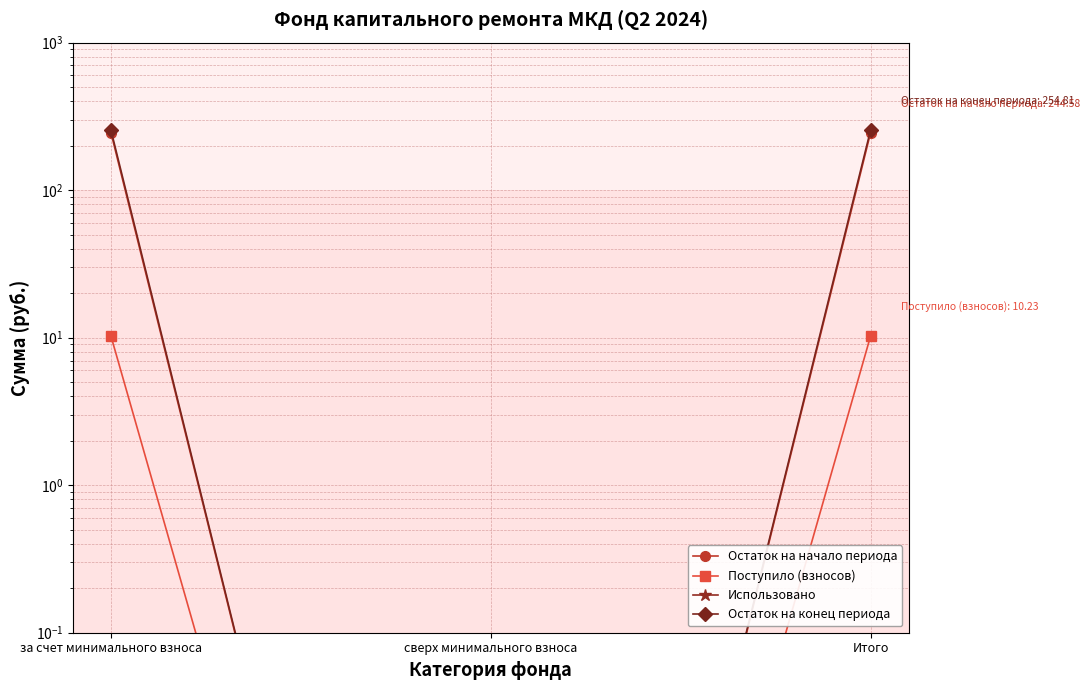

List the labels in order of Поступило (взносов) value, largest first.

за счет минимального взноса, Итого, сверх минимального взноса